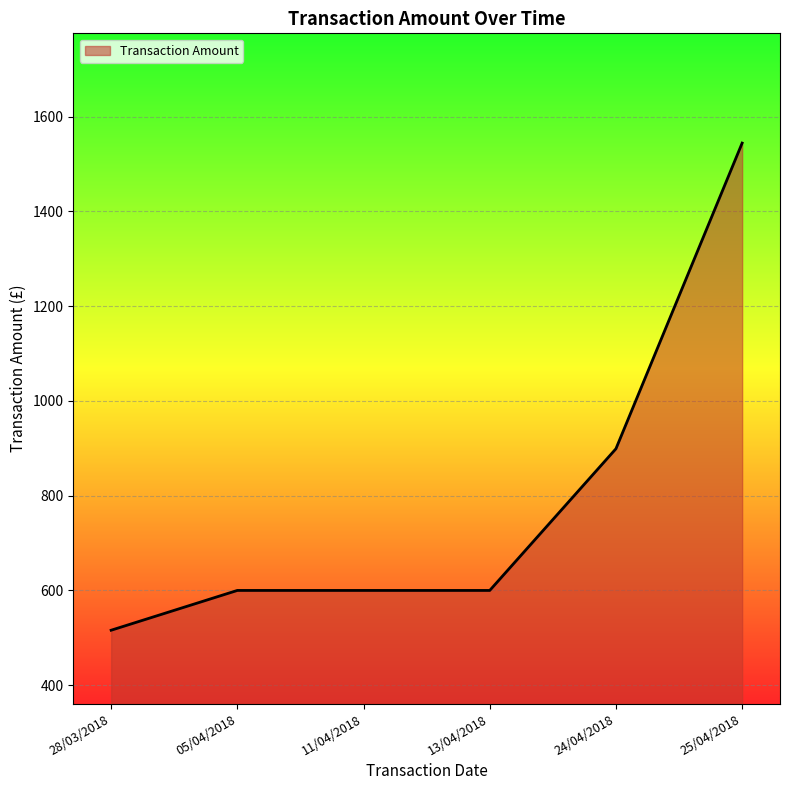

Which has a higher value, 25/04/2018 or 11/04/2018?

25/04/2018